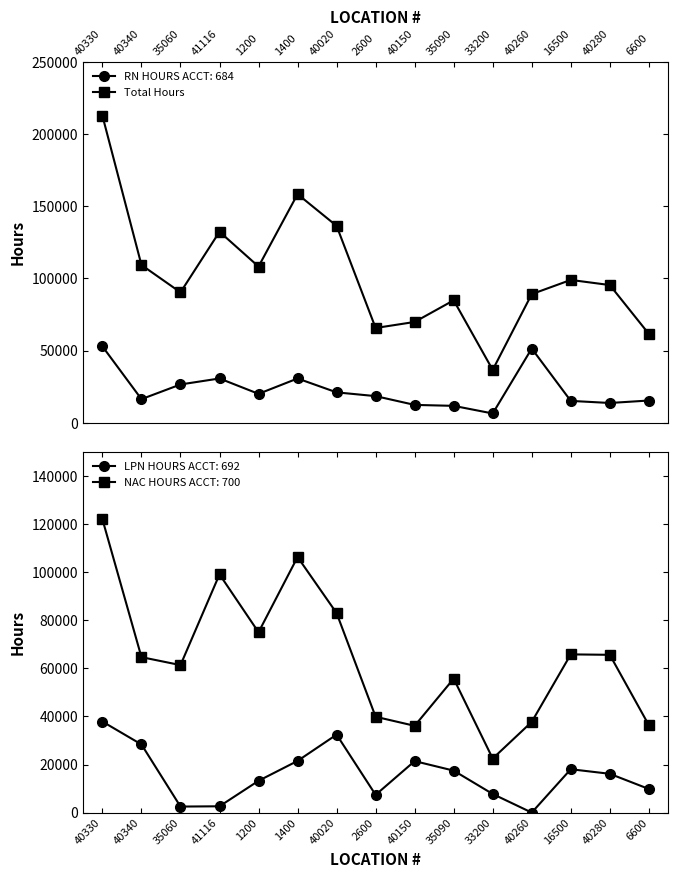

What is the smallest value displayed?

36590